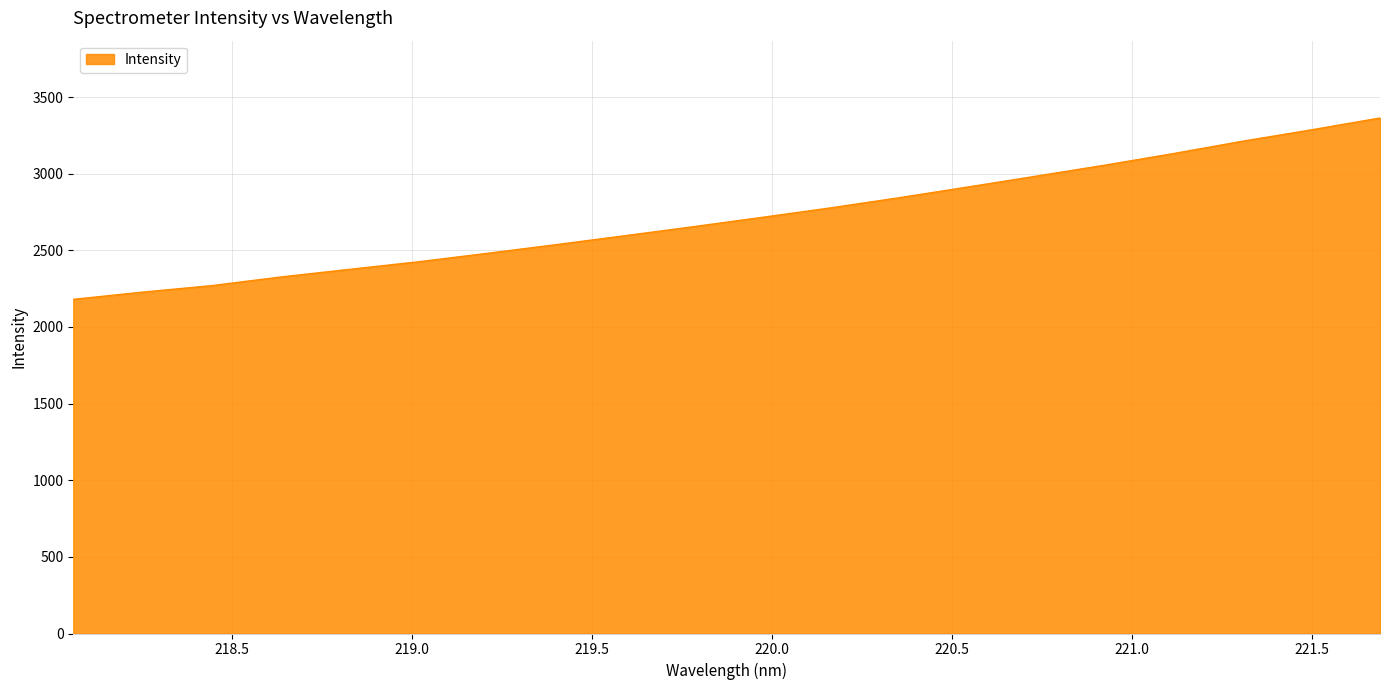

Does the chart display data point markers on the line(s)?

No